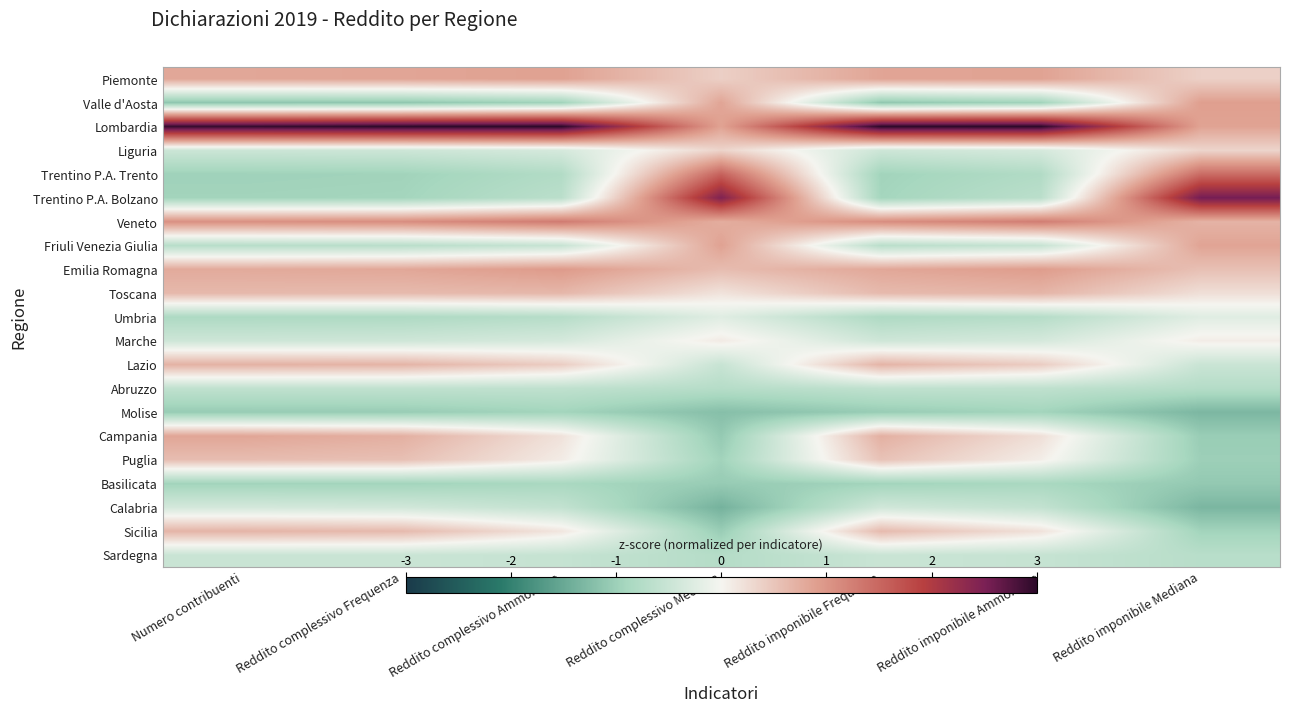

Between Reddito complessivo Frequenza and Reddito imponibile Frequenza, which is larger?

Reddito imponibile Frequenza